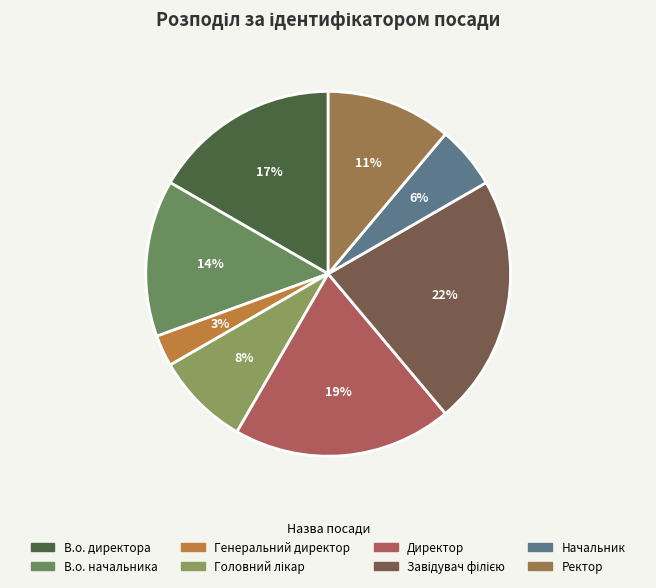

To the nearest percent, what is the average slice percentage?

12%